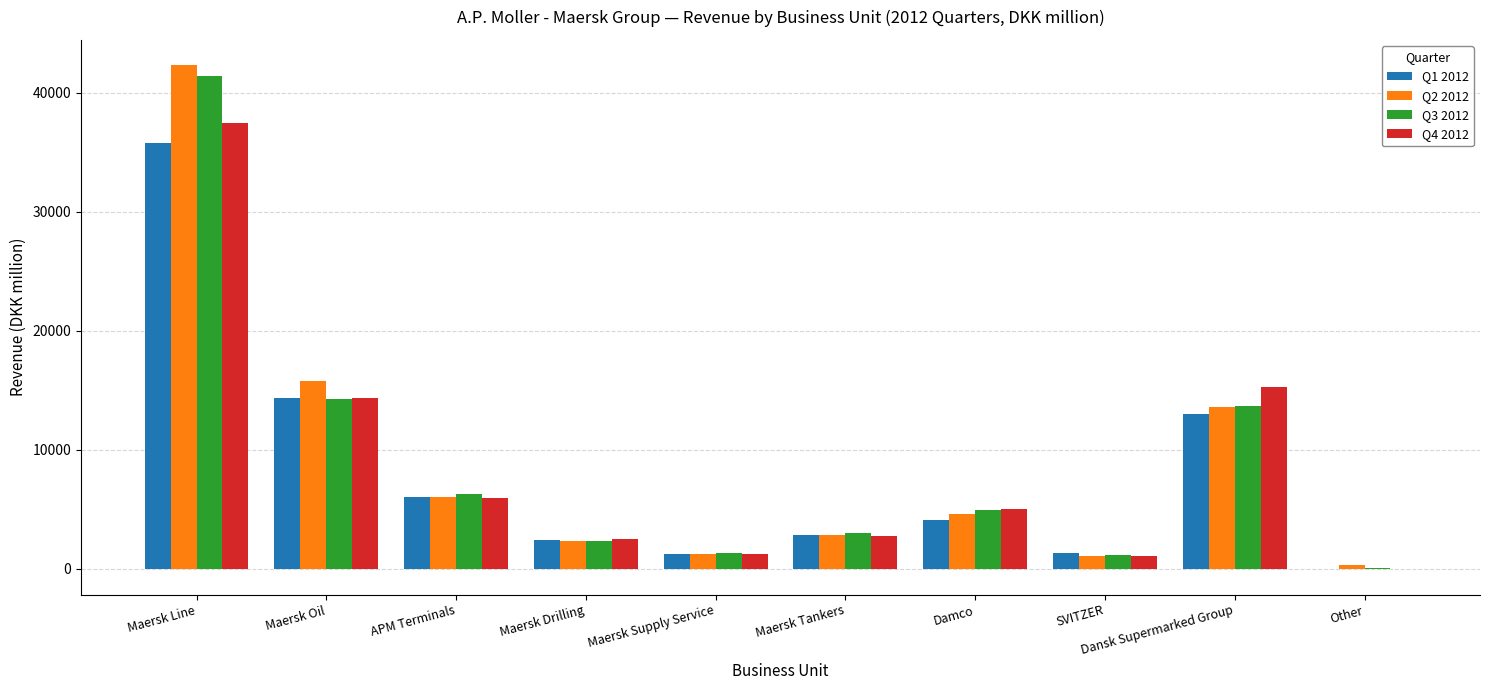

How many data points does each series have?

10